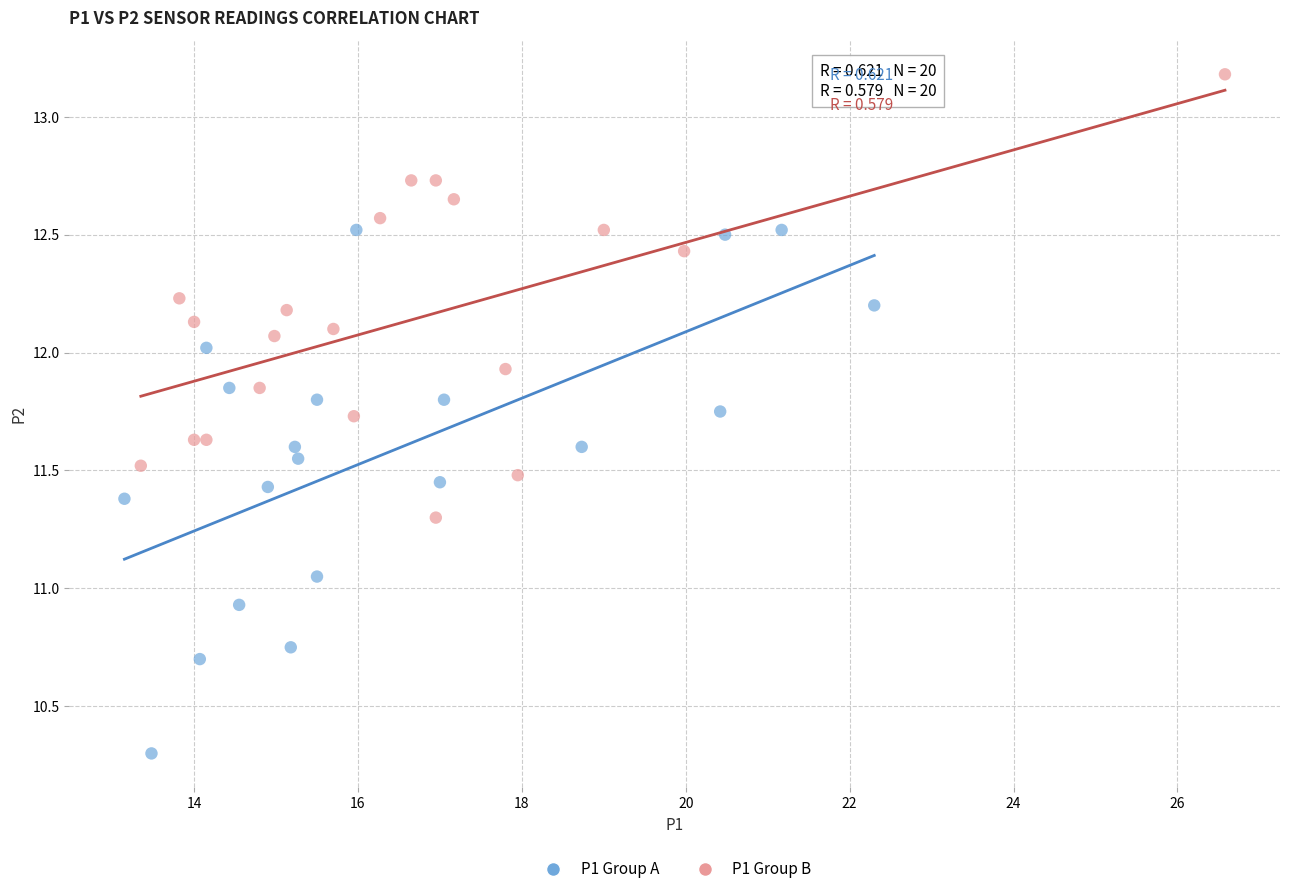

Which series contains the highest Y value?

P1 Group B